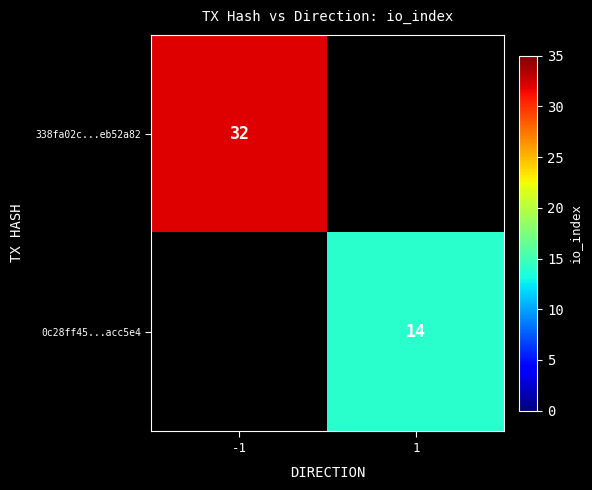

Is it true that 0c28ff45...acc5e4 equals 14 at 1?

True